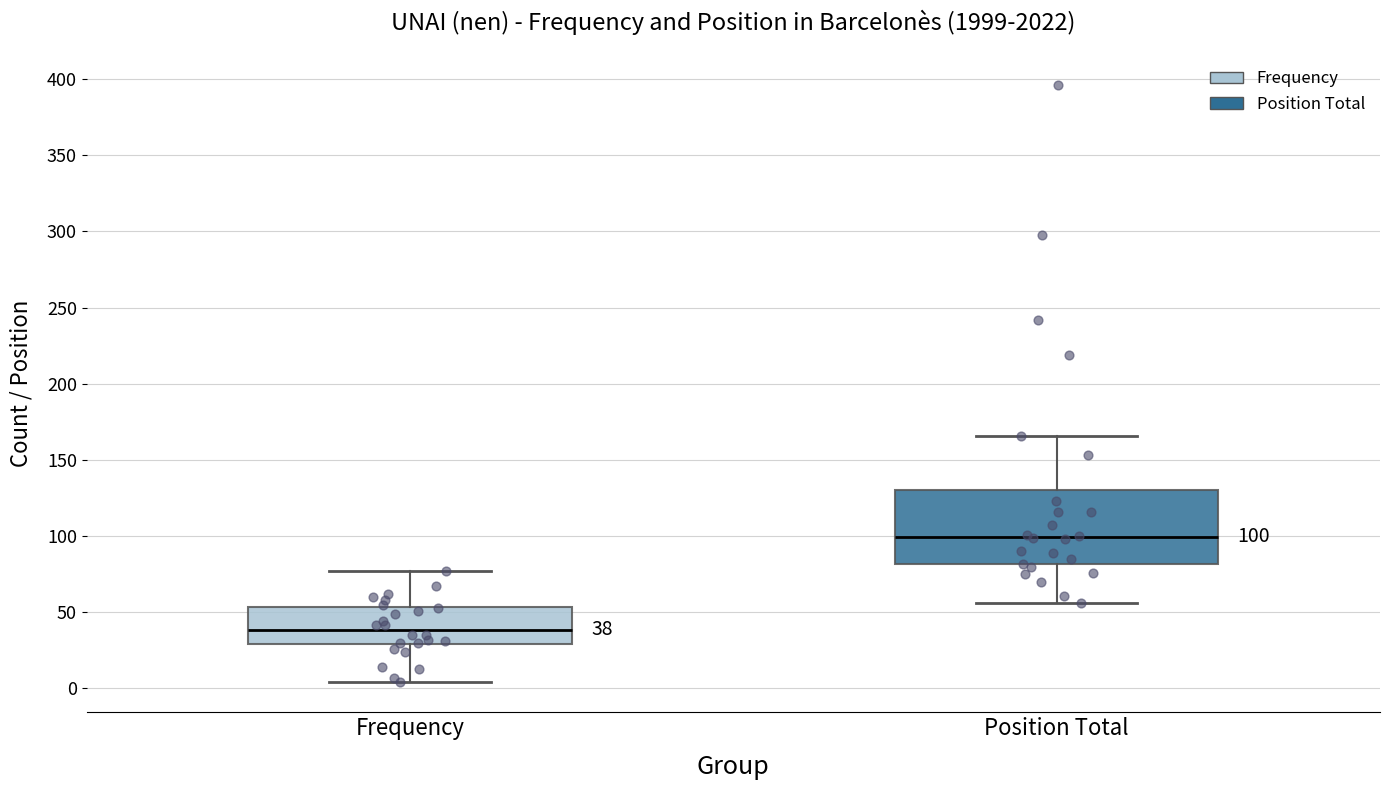

Which box has the lowest median line?

Frequency